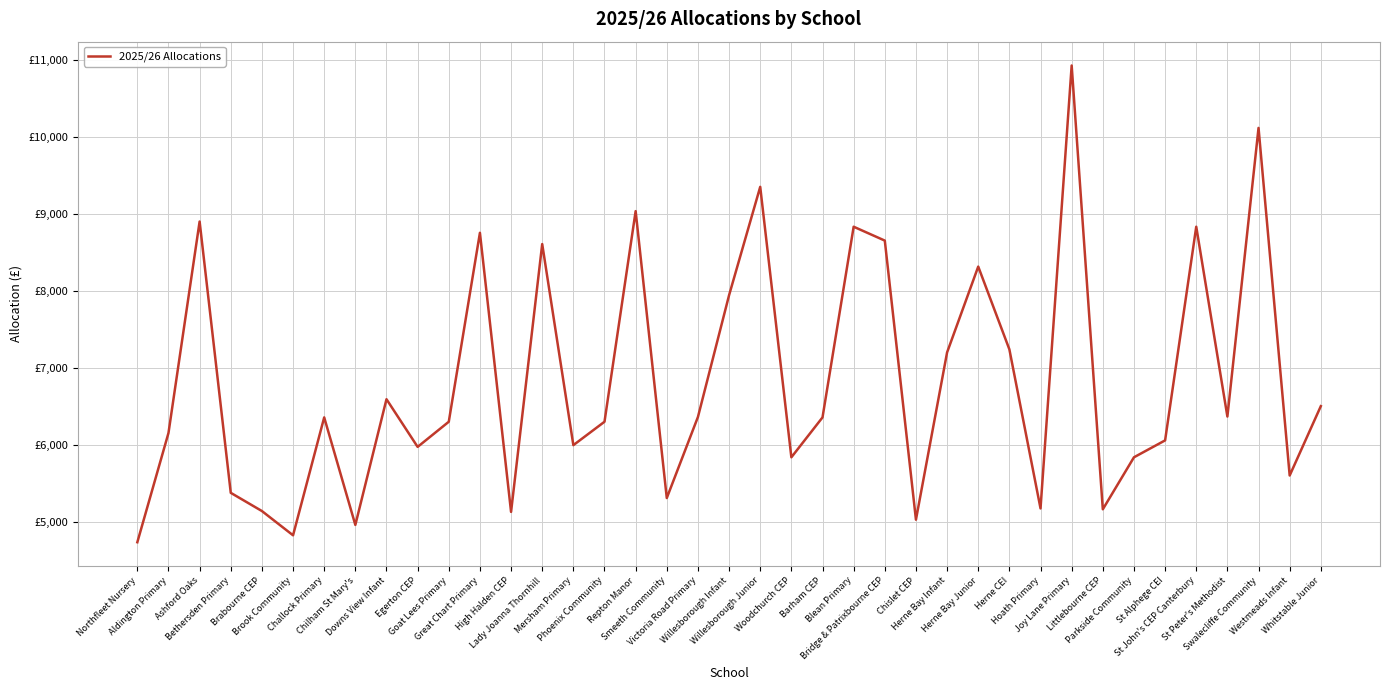

Rank the categories by value from highest to lowest.

Joy Lane Primary, Swalecliffe Community, Willesborough Junior, Repton Manor, Ashford Oaks, Blean Primary, St John's CEP Canterbury, Great Chart Primary, Bridge & Patrixbourne CEP, Lady Joanna Thornhill, Herne Bay Junior, Willesborough Infant, Herne CEI, Herne Bay Infant, Downs View Infant, Whitstable Junior, St Peter's Methodist, Victoria Road Primary, Challock Primary, Barham CEP, Goat Lees Primary, Phoenix Community, Aldington Primary, St Alphege CEI, Mersham Primary, Egerton CEP, Woodchurch CEP, Parkside Community, Westmeads Infant, Bethersden Primary, Smeeth Community, Hoath Primary, Littlebourne CEP, Brabourne CEP, High Halden CEP, Chislet CEP, Chilham St Mary's, Brook Community, Northfleet Nursery